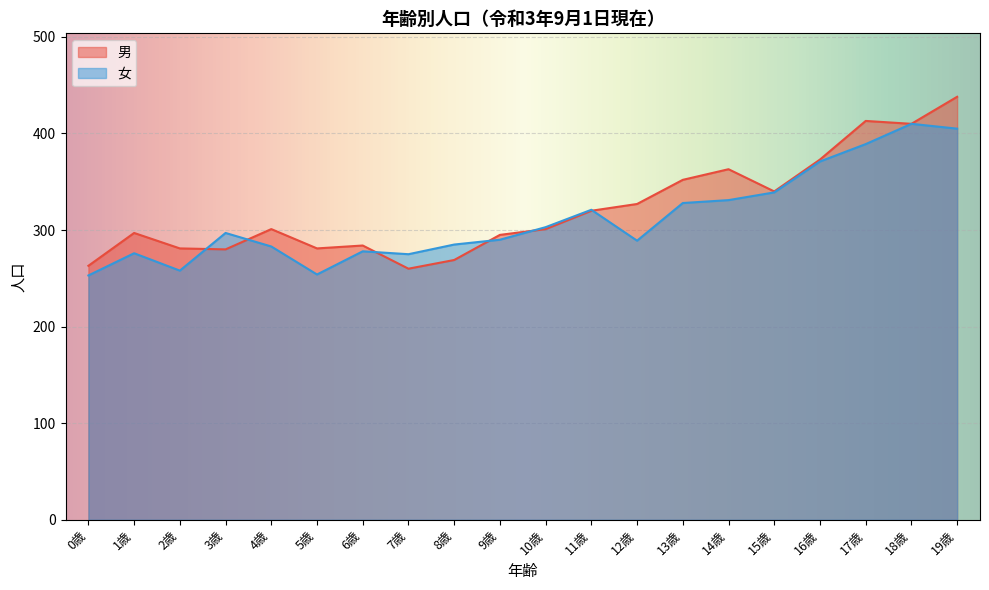

Which series has the largest total across all categories?

男